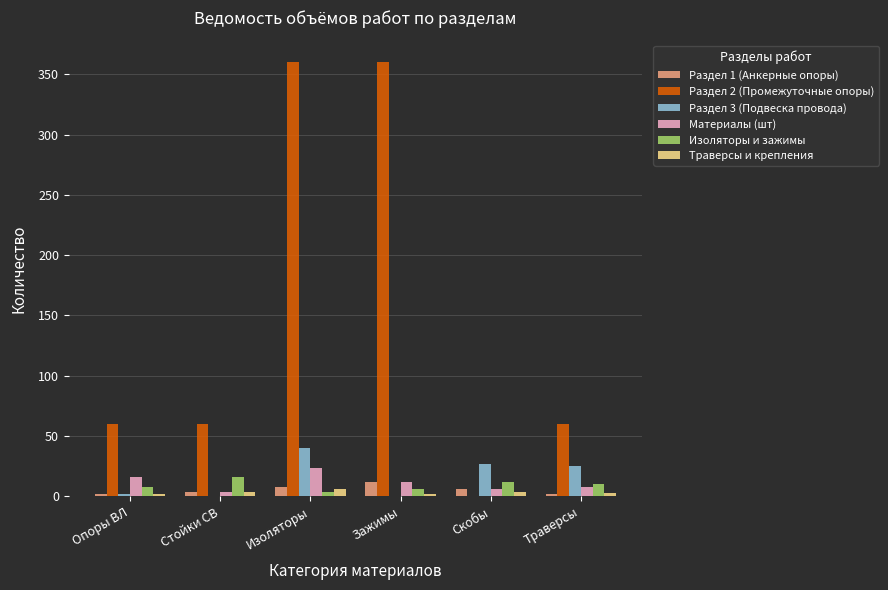

True or false: Материалы (шт) has a value of 16 at Опоры ВЛ.

True